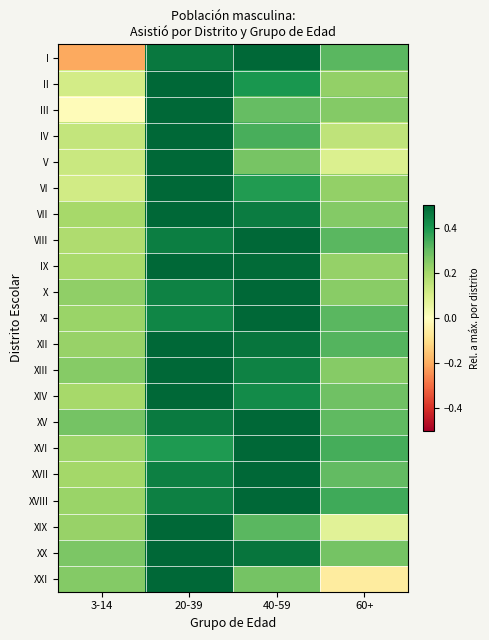

Between 60+ and 3-14, which is larger?

60+